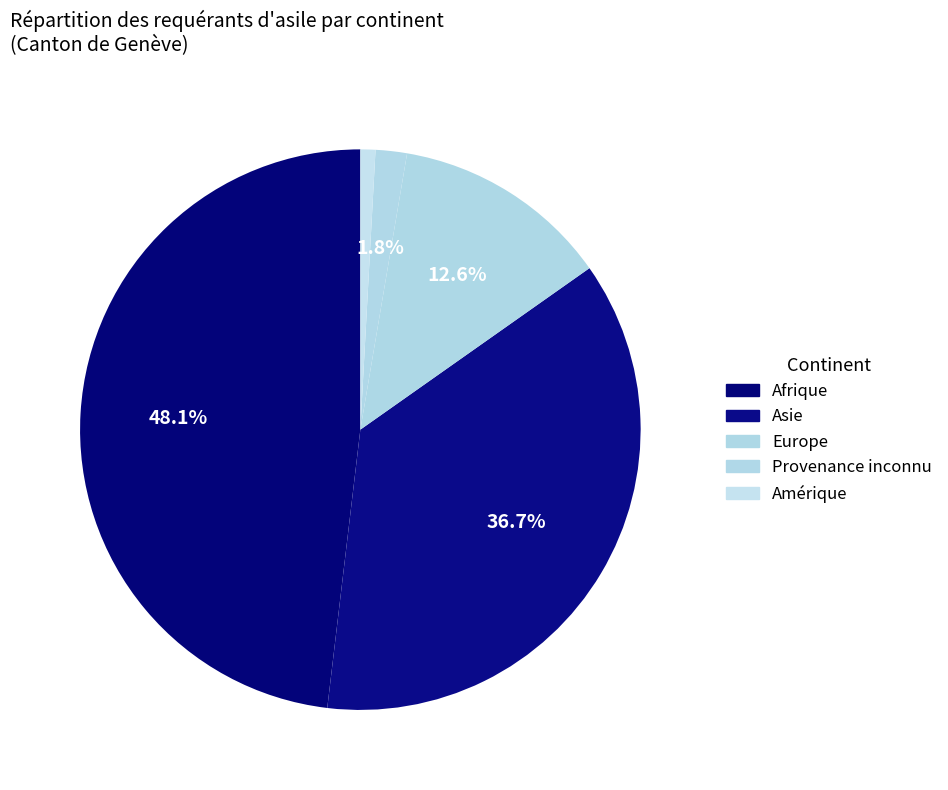

To the nearest percent, what percentage of the pie is Asie?

37%